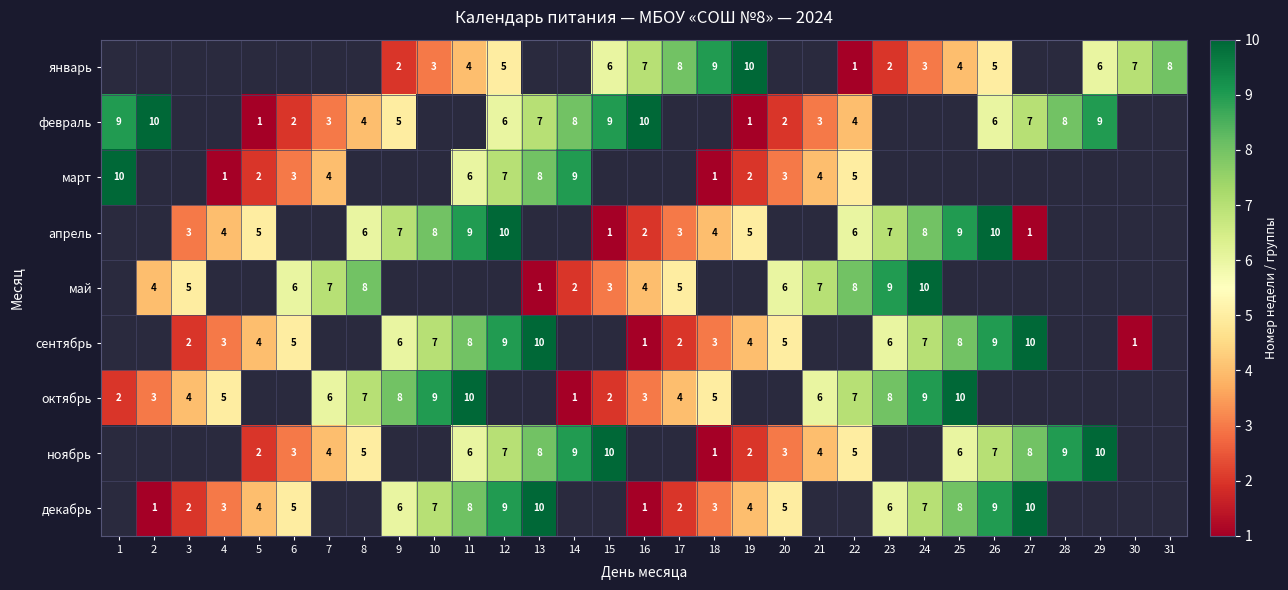

Count the number of data series in this chart.

9